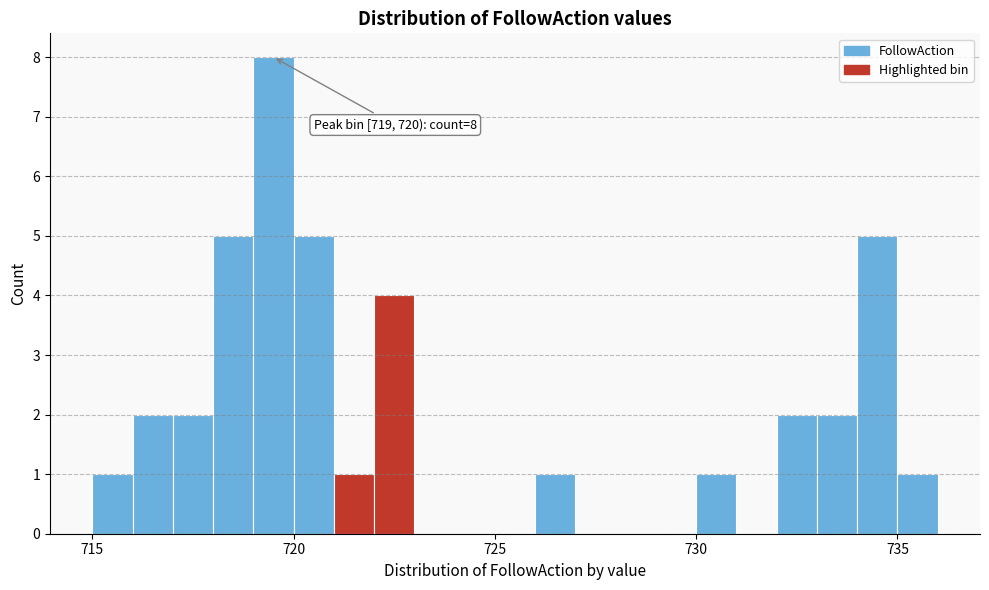

Around what value on the x-axis is the tallest bar? Give the approximate position of its centre, as read against the axis.

719.5